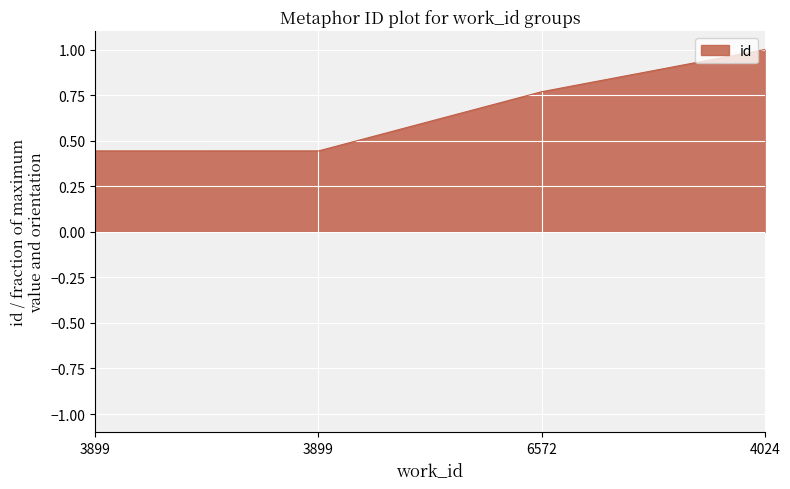

What is the sum of the values at 4024 and 3899?

1.4